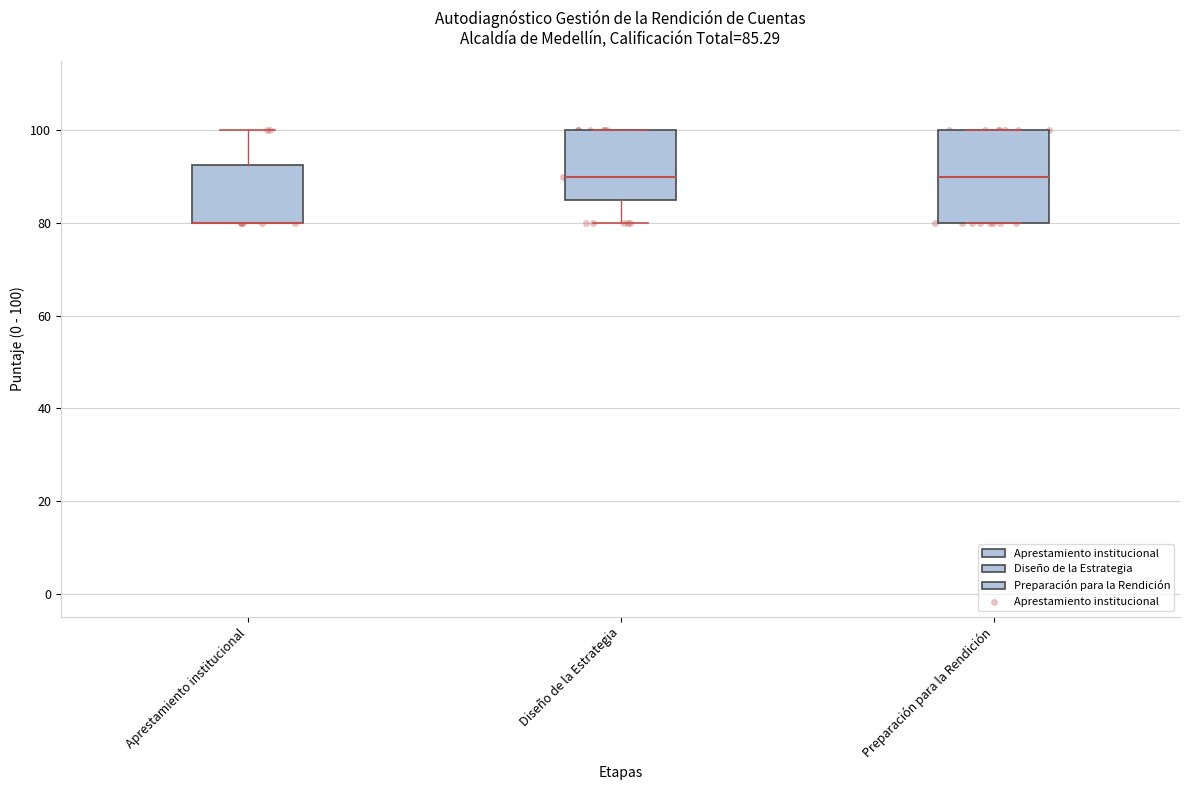

Which box is the tallest, from its lower edge to its upper edge?

Preparación para la Rendición